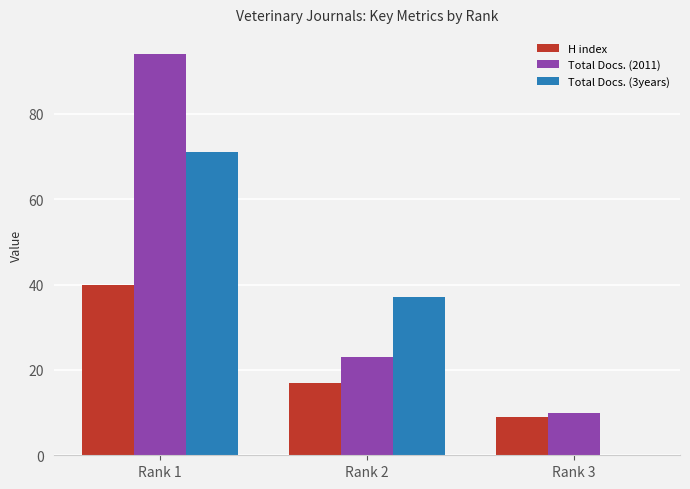

How many distinct data groups are displayed?

3